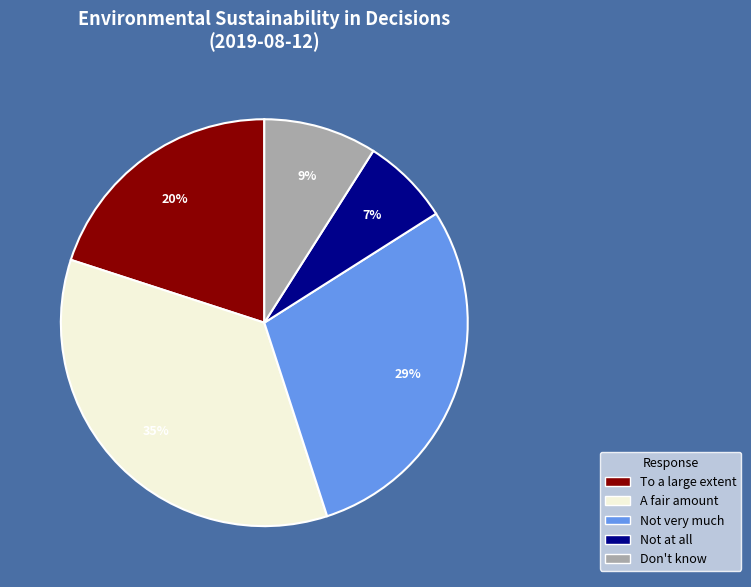

Count the number of slices in the pie.

5